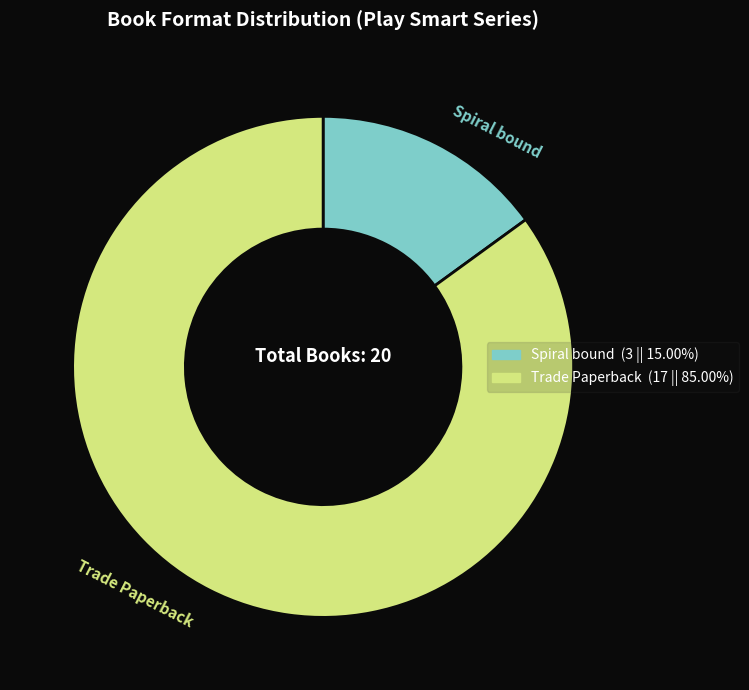

Which slice is the smallest?

Spiral bound